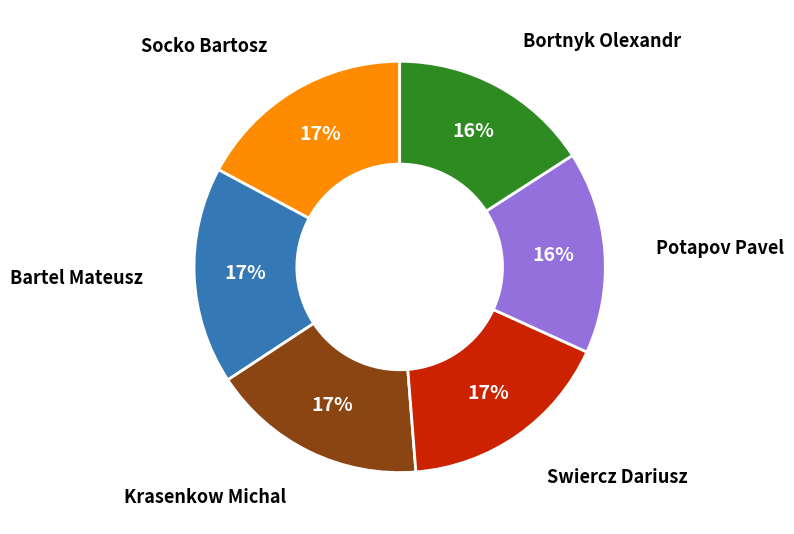

Does any single category account for the majority?

No